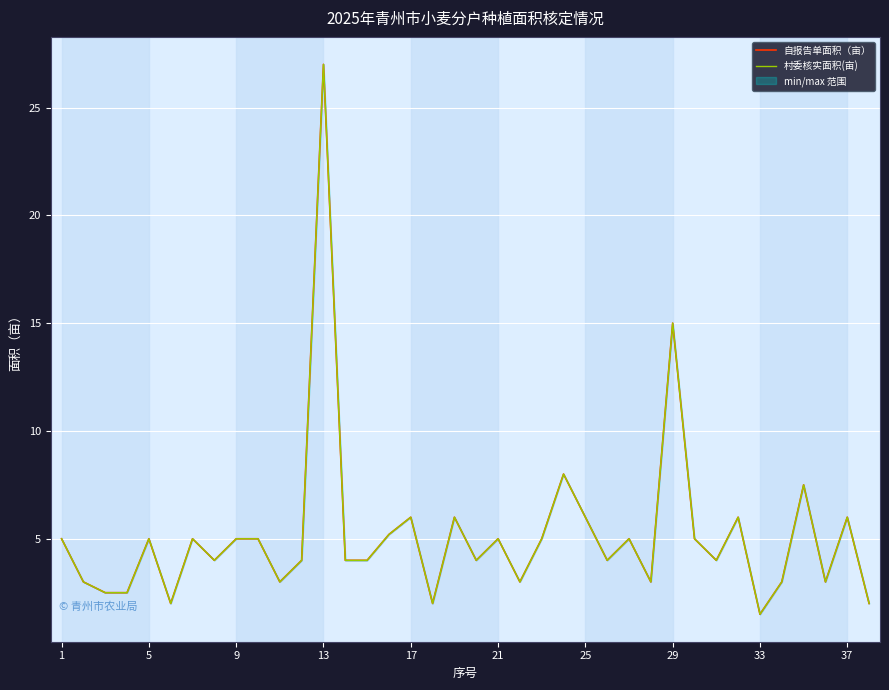

Between 20 and 22, which series saw the biggest shift?

自报告单面积（亩）